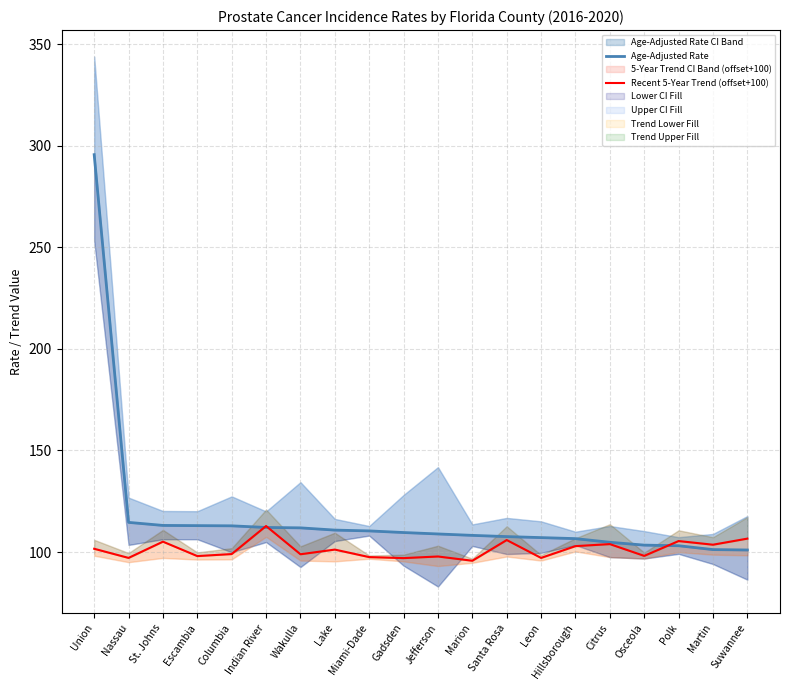

List the series in order of their overall mean, lowest first.

Recent 5-Year Trend (offset+100), Age-Adjusted Rate